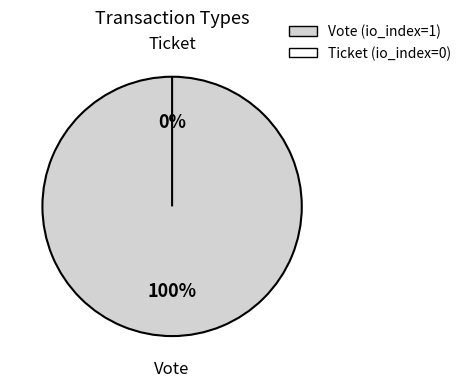

Rank the categories by value from lowest to highest.

Ticket, Vote